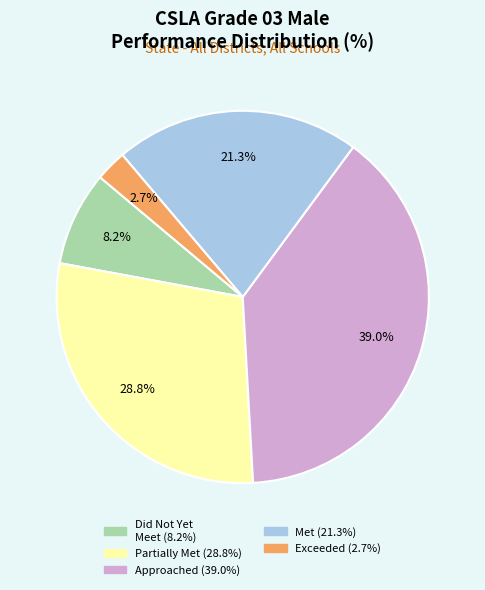

Is there any slice that represents more than half of the pie?

No